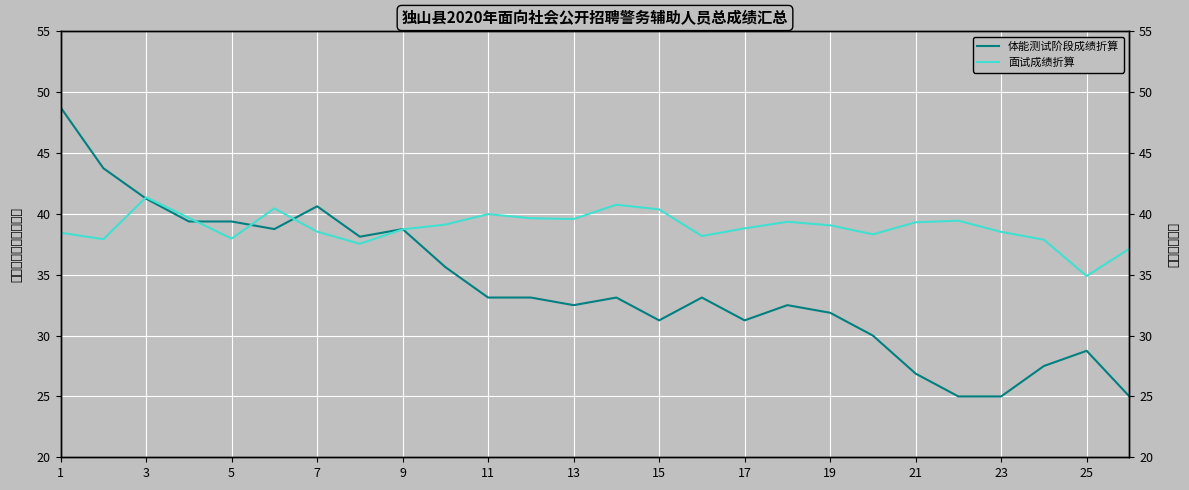

The 体能测试阶段成绩折算 series shows 62.1 at 15. True or false?

False